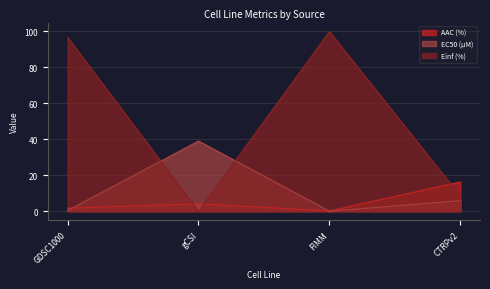

Rank the categories by EC50 (µM) value from lowest to highest.

FIMM, GDSC1000, CTRPv2, gCSI